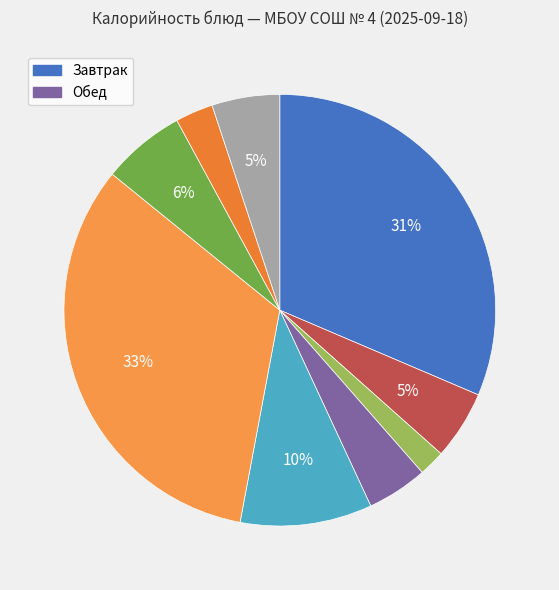

How many slices are in this pie chart?

9